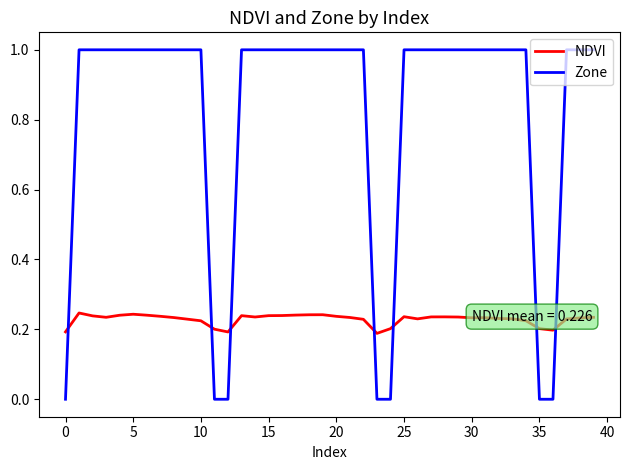

Does the chart have visible grid lines?

No